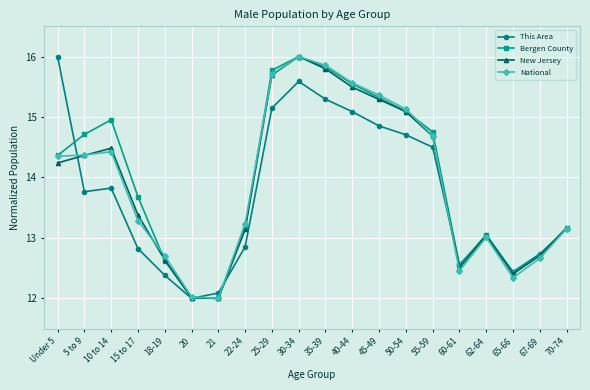

True or false: New Jersey has a value of 14.2 at Under 5.

True